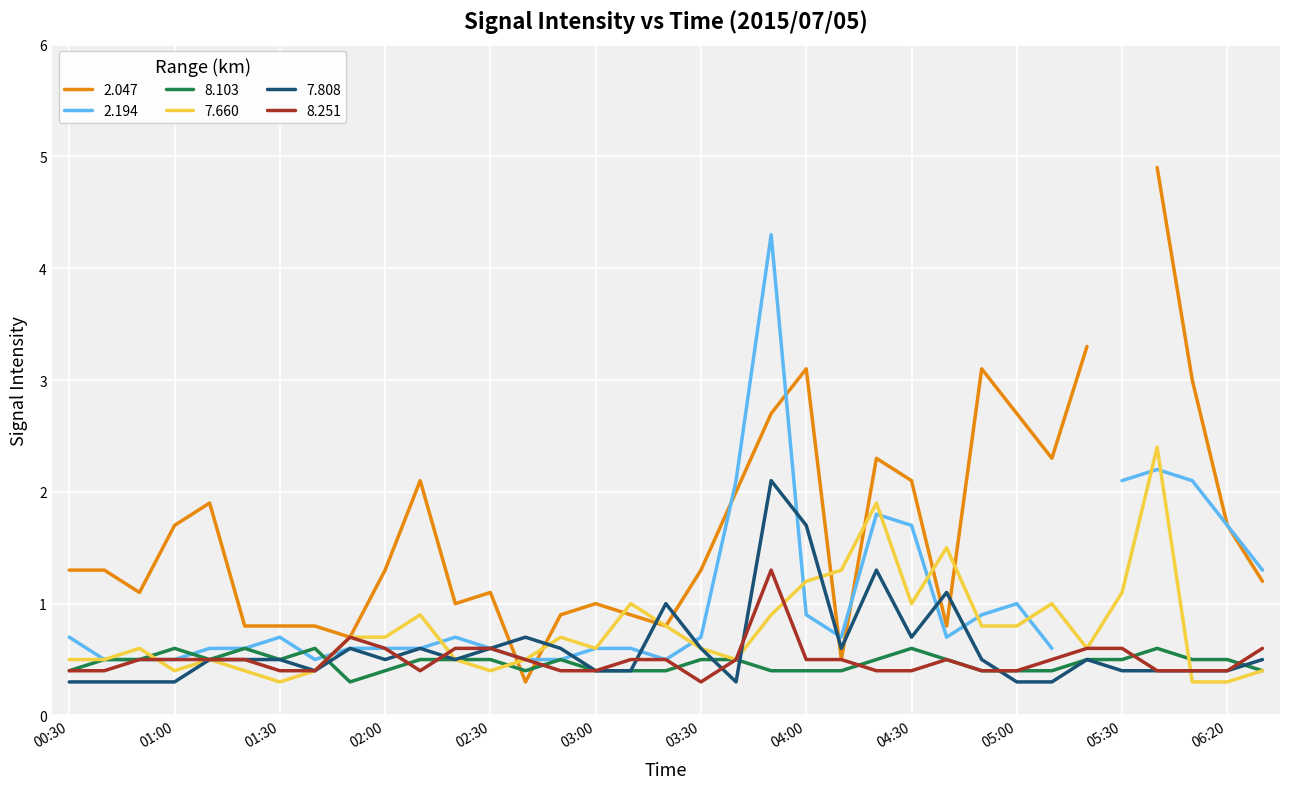

The value of 7.660 at 00:30 is 0.5. True or false?

True